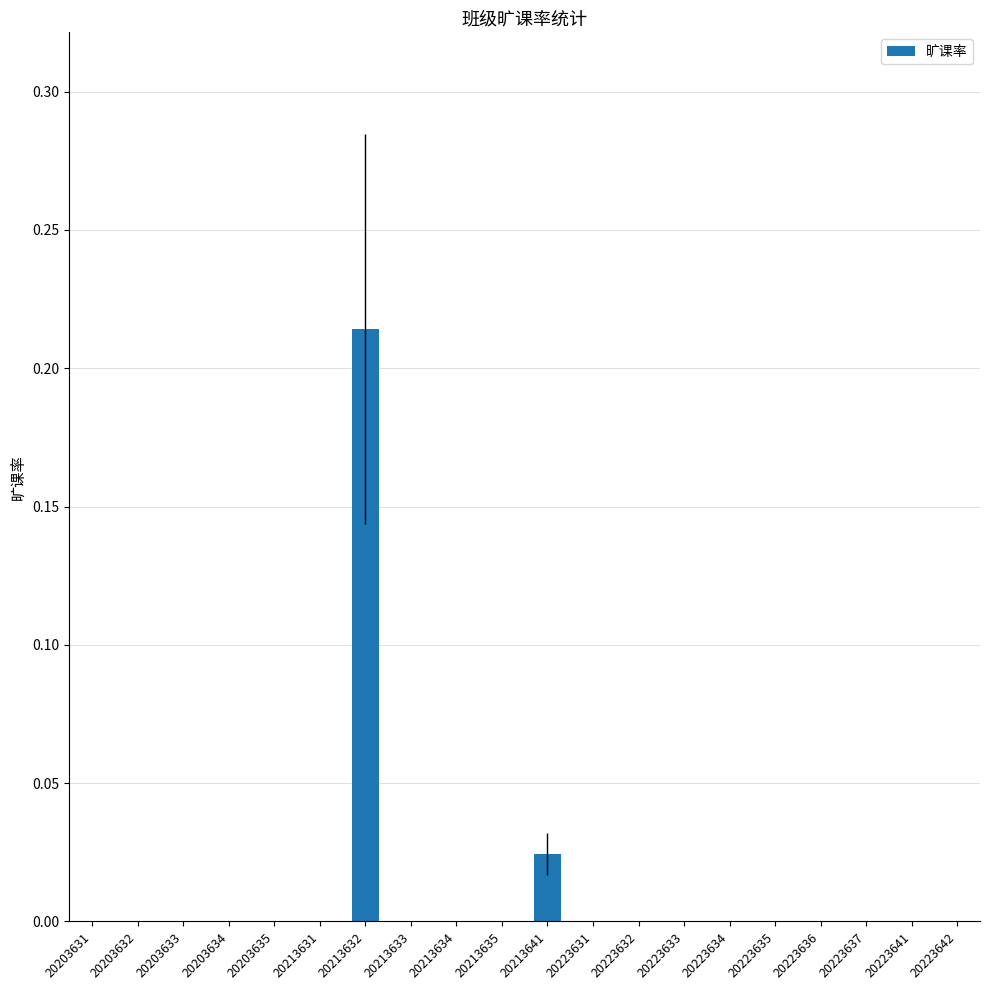

True or false: the data shows 0.1 at 20203631.

False